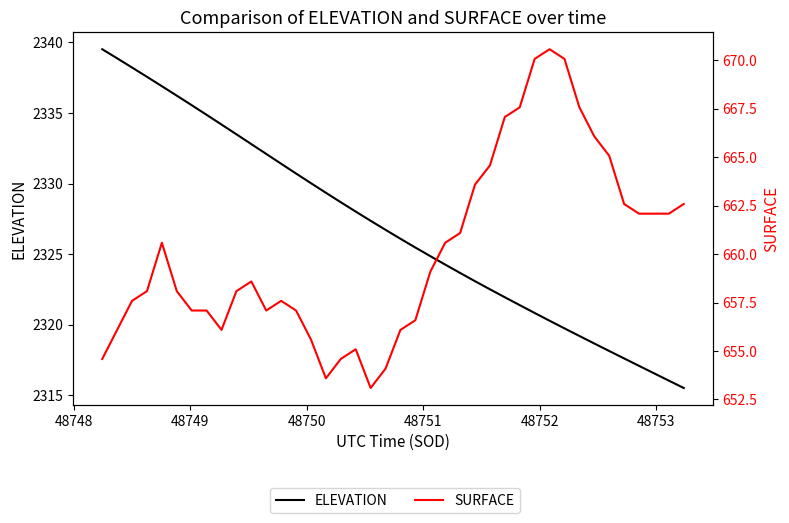

True or false: ELEVATION has more than 1 points higher than both neighbors.

False